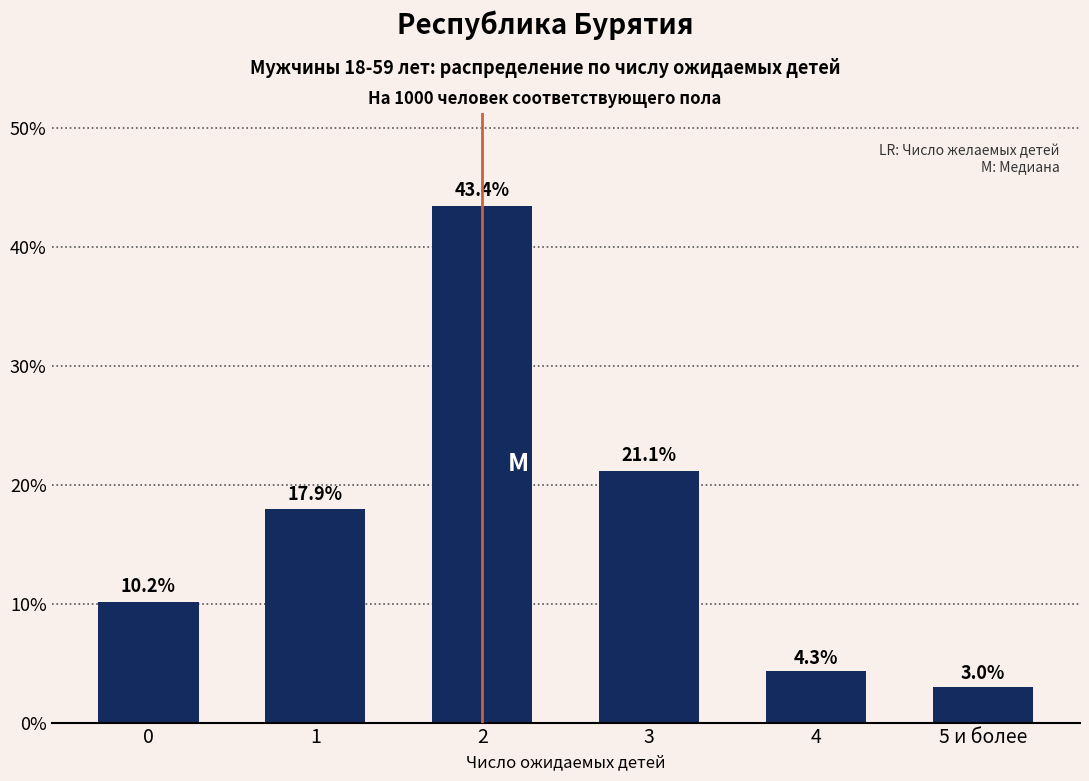

What is the sum of all values?

100.0